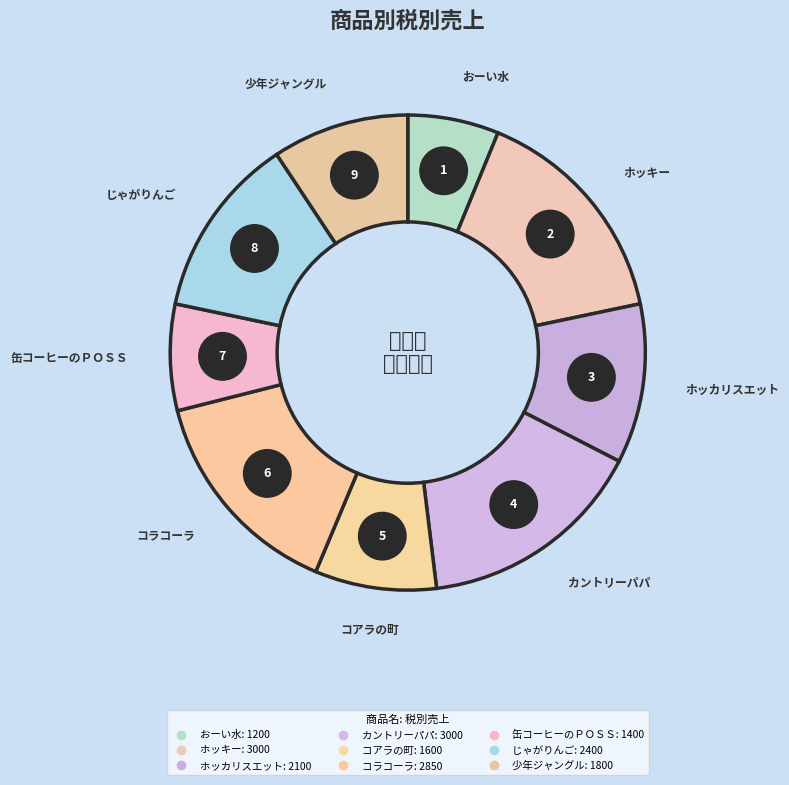

What is the change in value from ホッカリスエット to 缶コーヒーのＰＯＳＳ?

-700